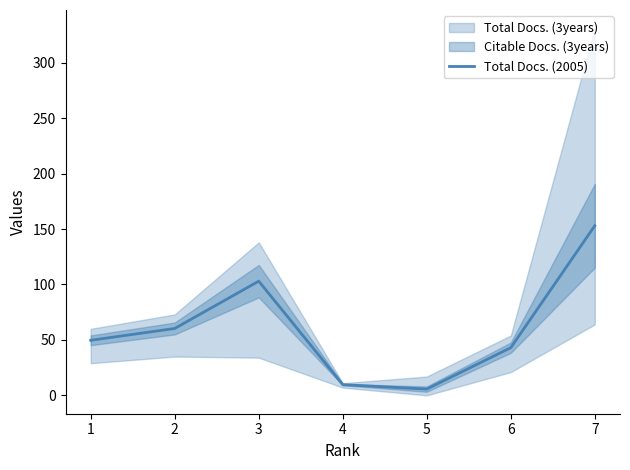

What is the change in value from 4 to 6?

+33.3